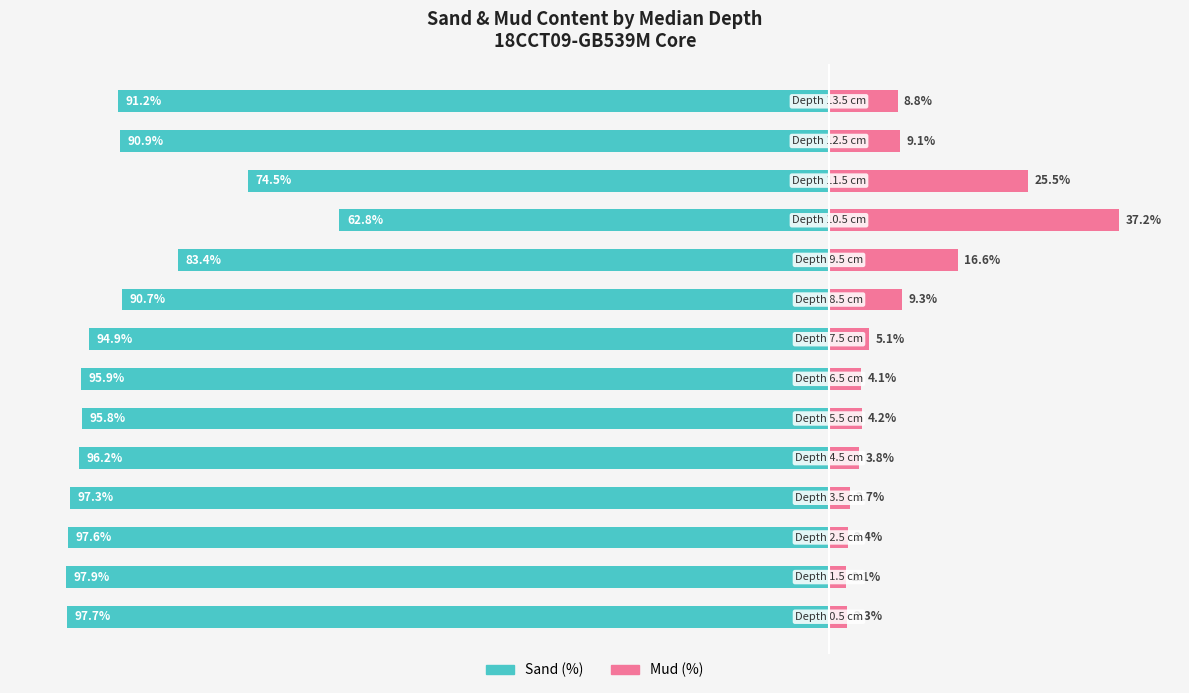

How many data points does each series have?

14